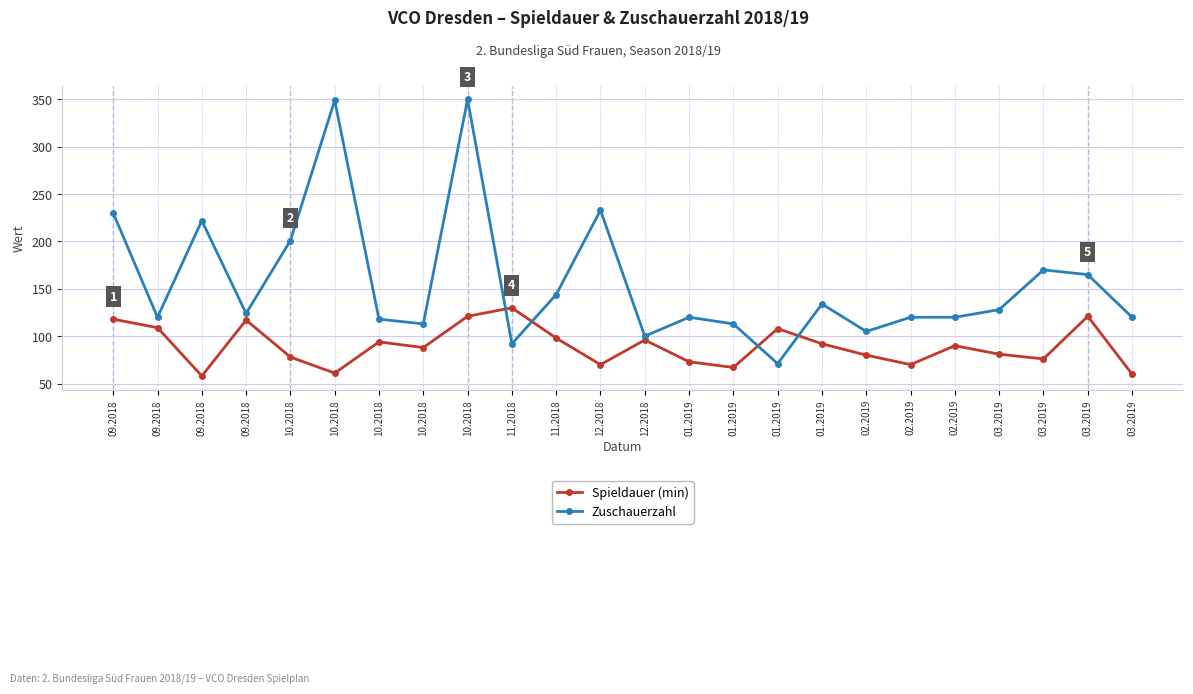

What are all the series names shown in the legend?

Spieldauer (min), Zuschauerzahl